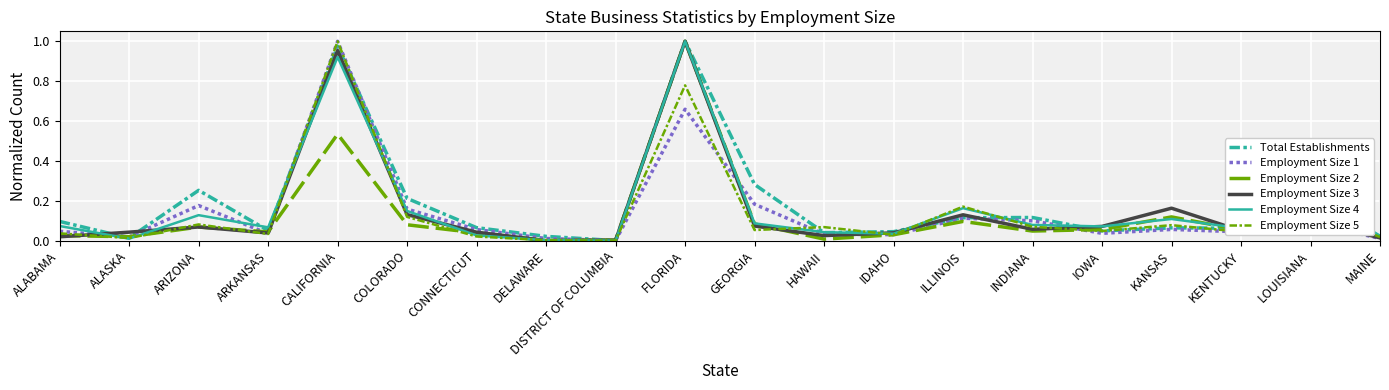

At how many categories does at least one series exceed 0?

20